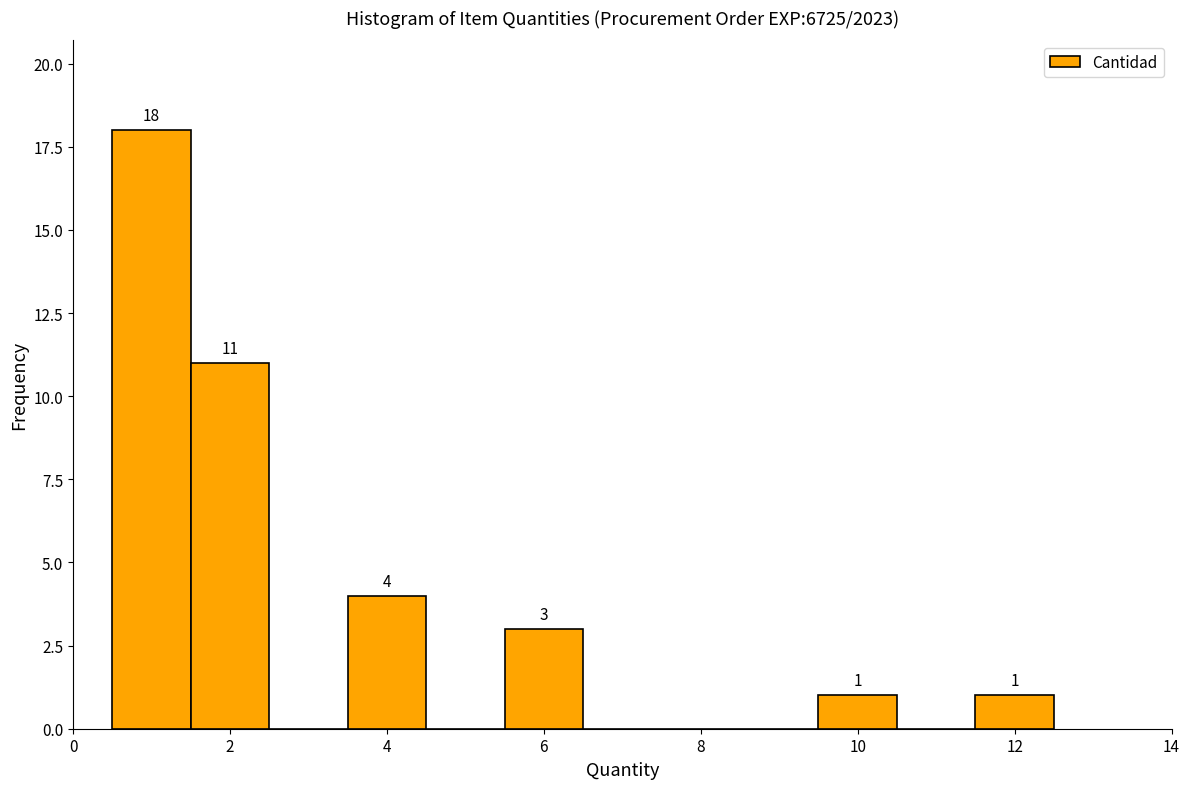

Over which range of the x-axis is the bar tallest?

0.5 to 1.5